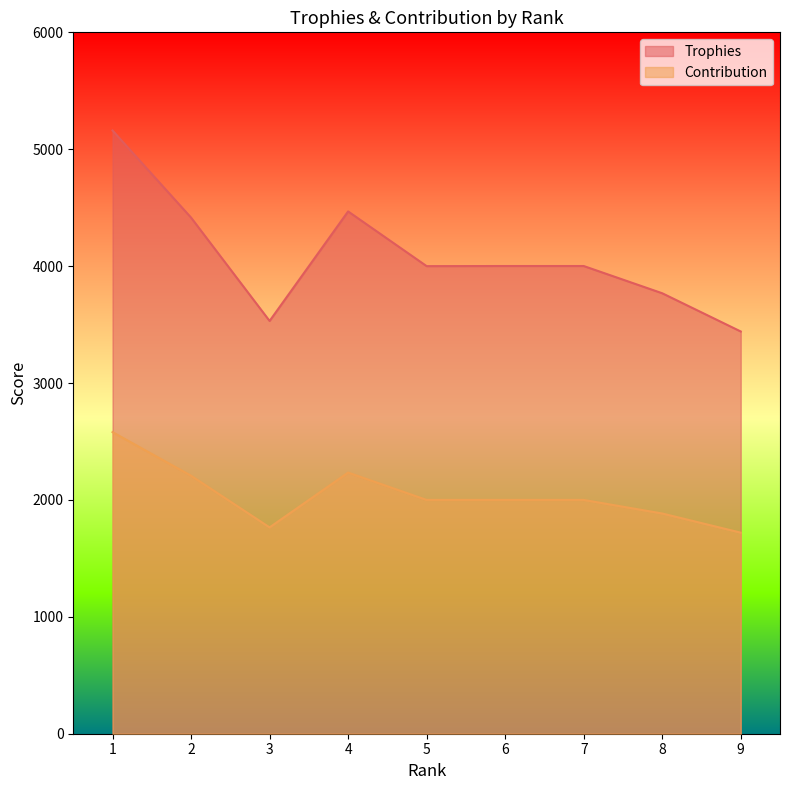

Which category has the lowest value in the Trophies series?

9